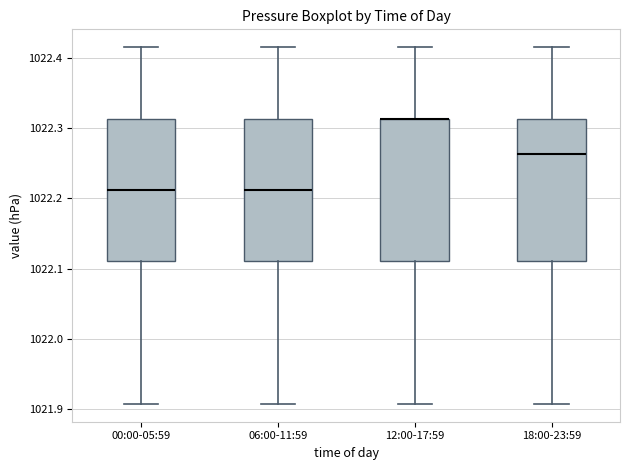

Reading left to right, transcribe this box plot: for each box, give where its median line is, the range the box spans, and where its two whiskers end, as read against the y-axis. The values are not printed on the chart, so give them approximately, as read against the axis.

00:00-05:59: median 1022.21, box 1022.11 to 1022.31, whiskers 1021.91 to 1022.42
06:00-11:59: median 1022.21, box 1022.11 to 1022.31, whiskers 1021.91 to 1022.42
12:00-17:59: median 1022.31 (drawn on the box's upper edge), box 1022.11 to 1022.31, whiskers 1021.91 to 1022.42
18:00-23:59: median 1022.26, box 1022.11 to 1022.31, whiskers 1021.91 to 1022.42